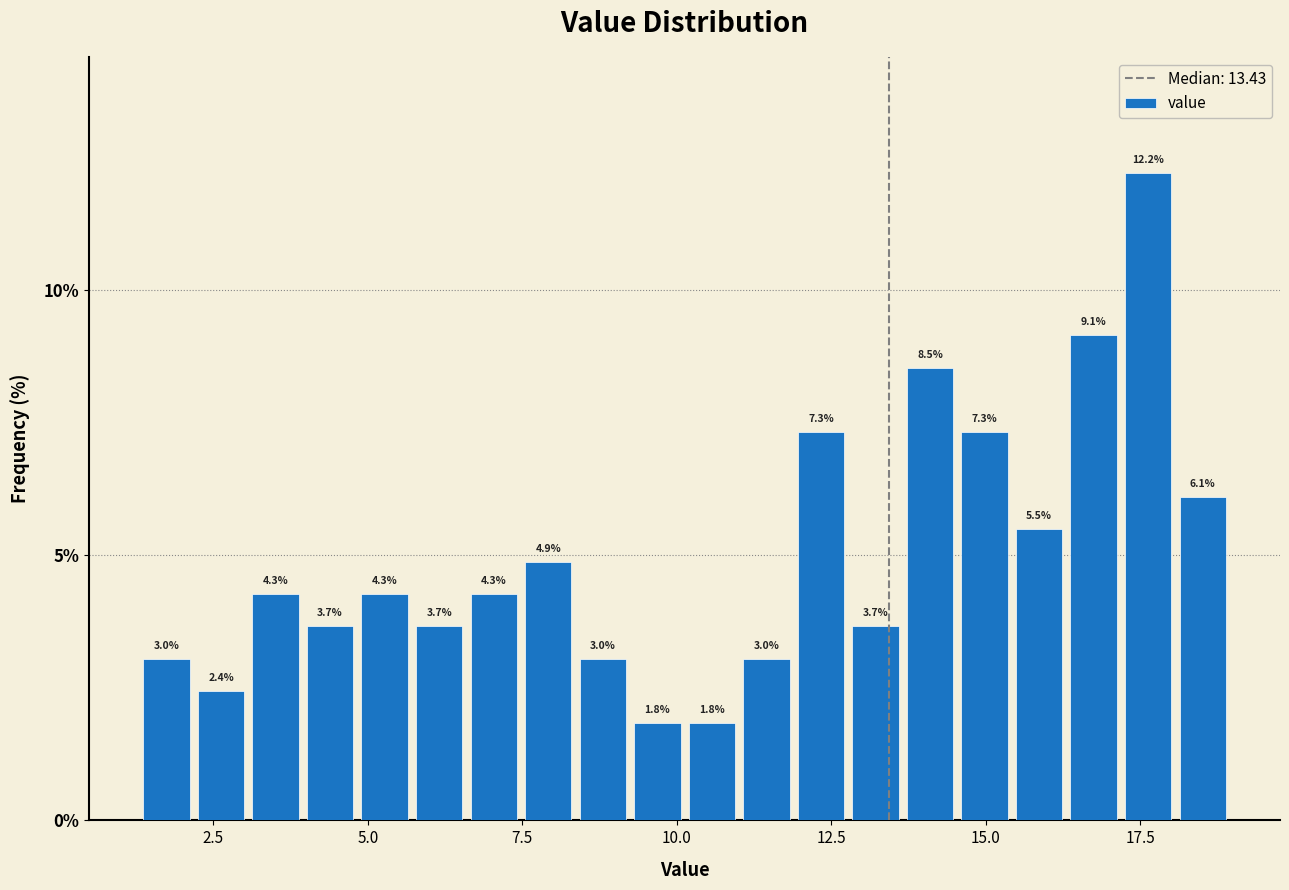

Around what value on the x-axis is the tallest bar? Give the approximate position of its centre, as read against the axis.

17.5